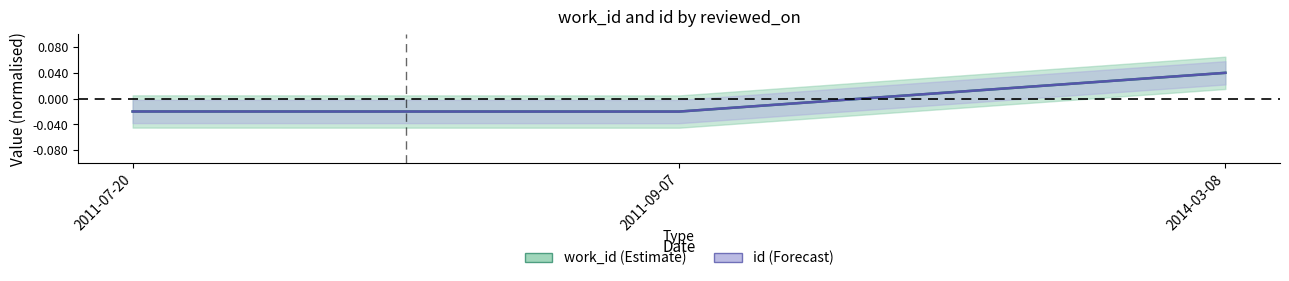

Which has a higher value, 2011-07-20 or 2014-03-08?

2014-03-08